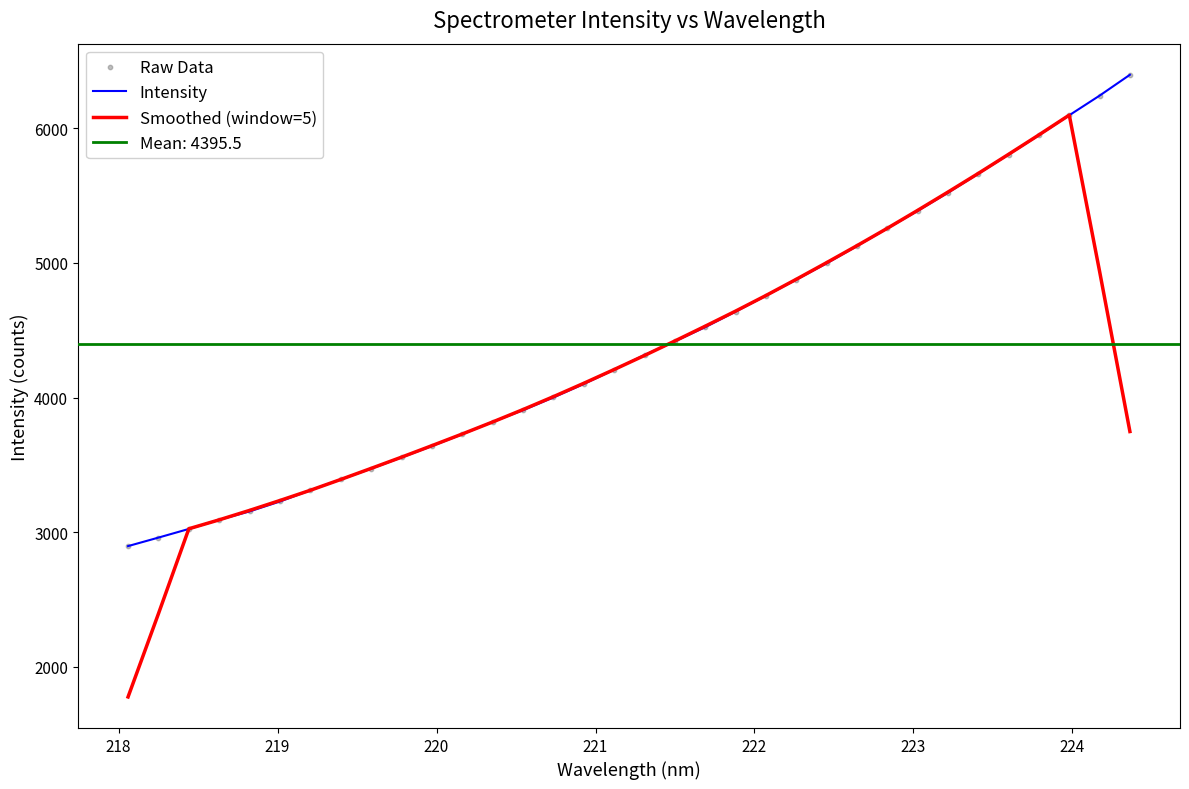

At how many categories does at least one series exceed 3935?

20